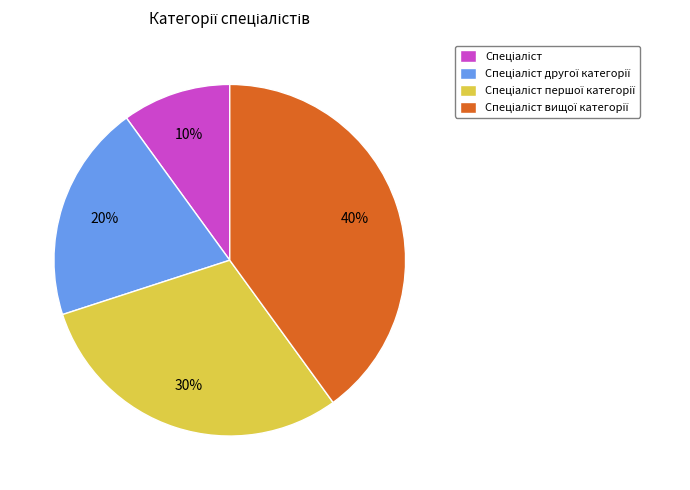

To the nearest percent, what is the difference between the largest and smallest slice percentages?

30%